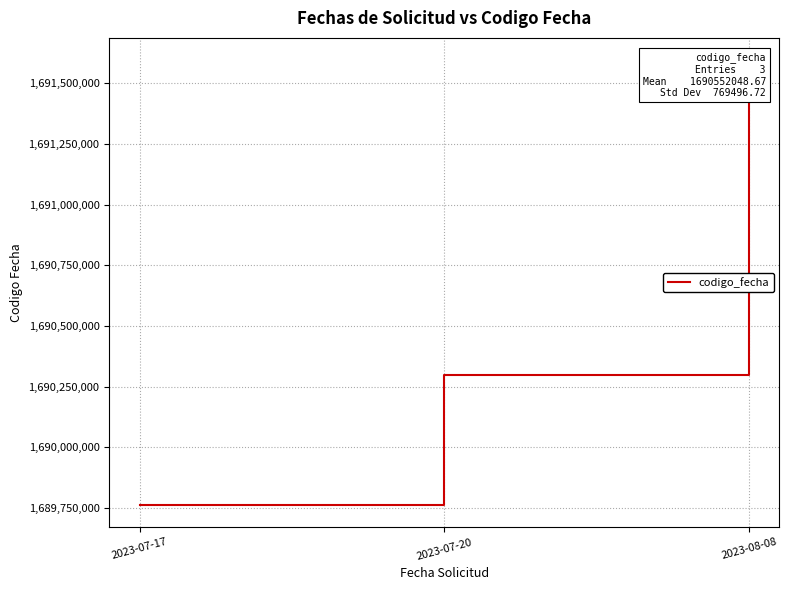

Is this an area chart (filled region under the line)?

No